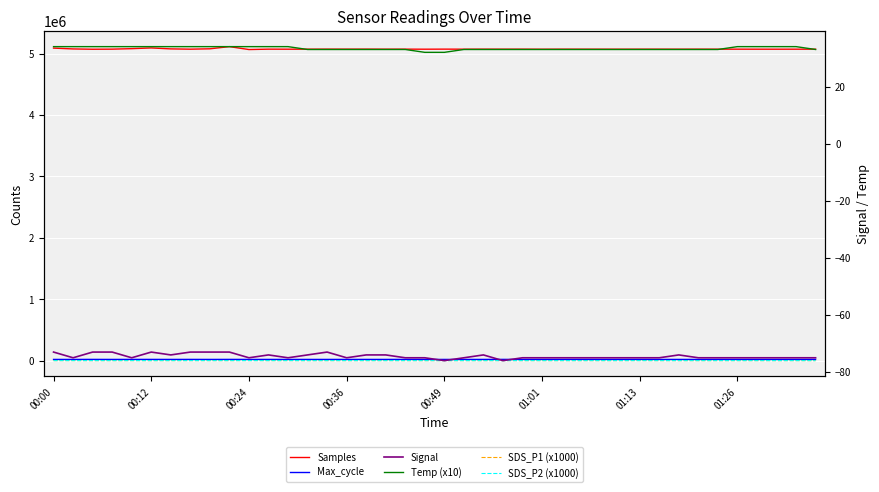

True or false: Temp (x10) has more than 0 interior local peaks.

False